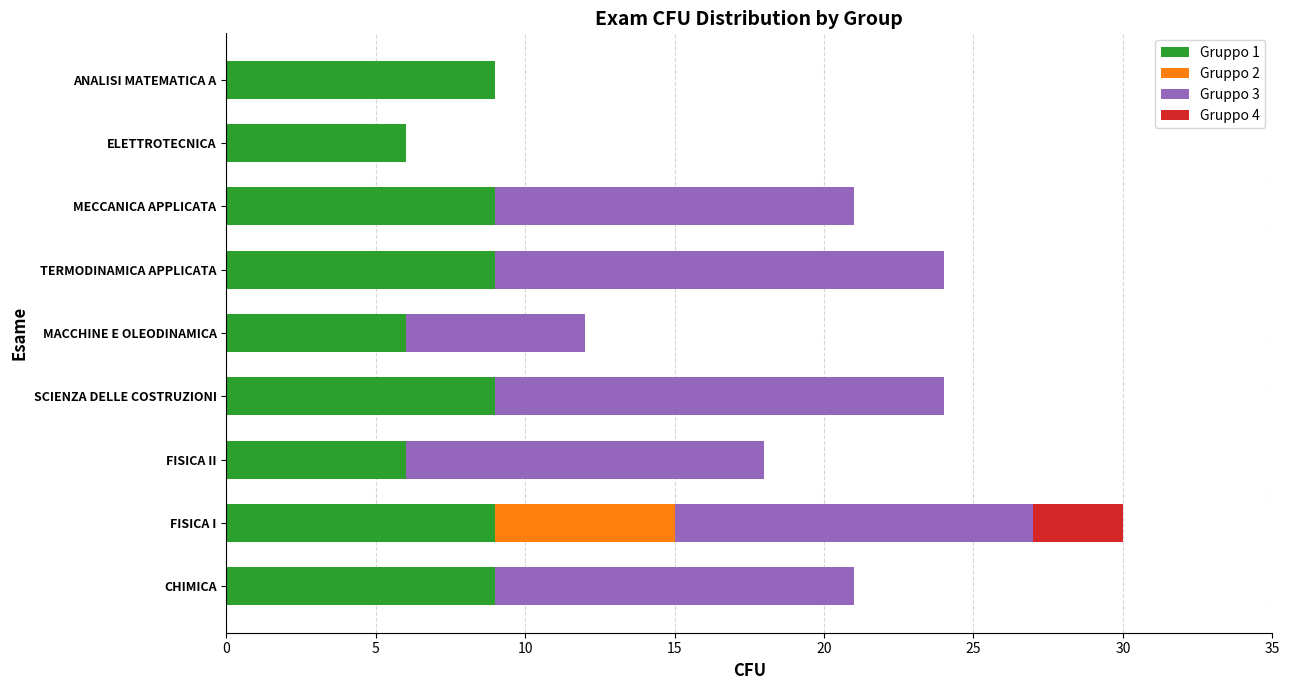

The value of Gruppo 1 at MECCANICA APPLICATA is 6. True or false?

False